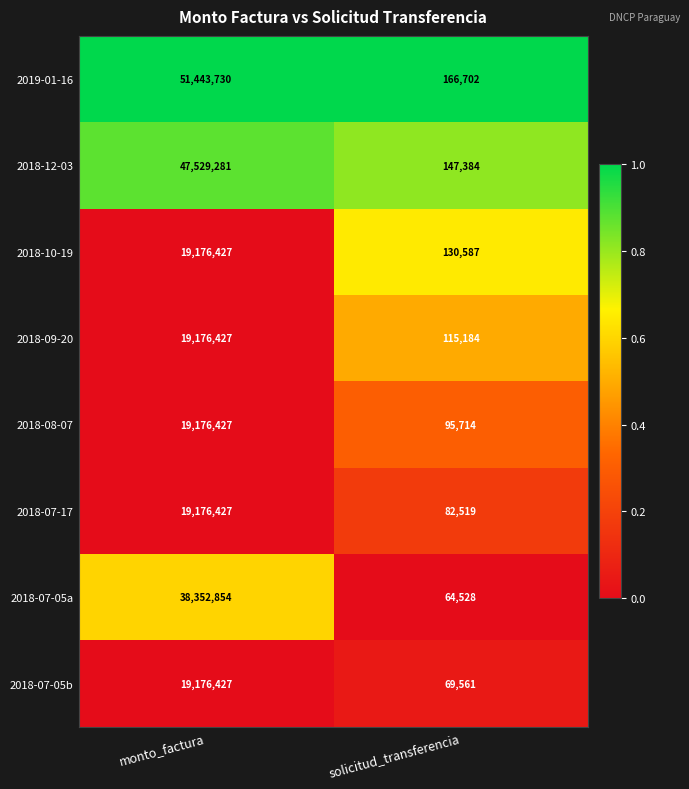

The value of 2018-07-17 at solicitud_transferencia is 82519. True or false?

True